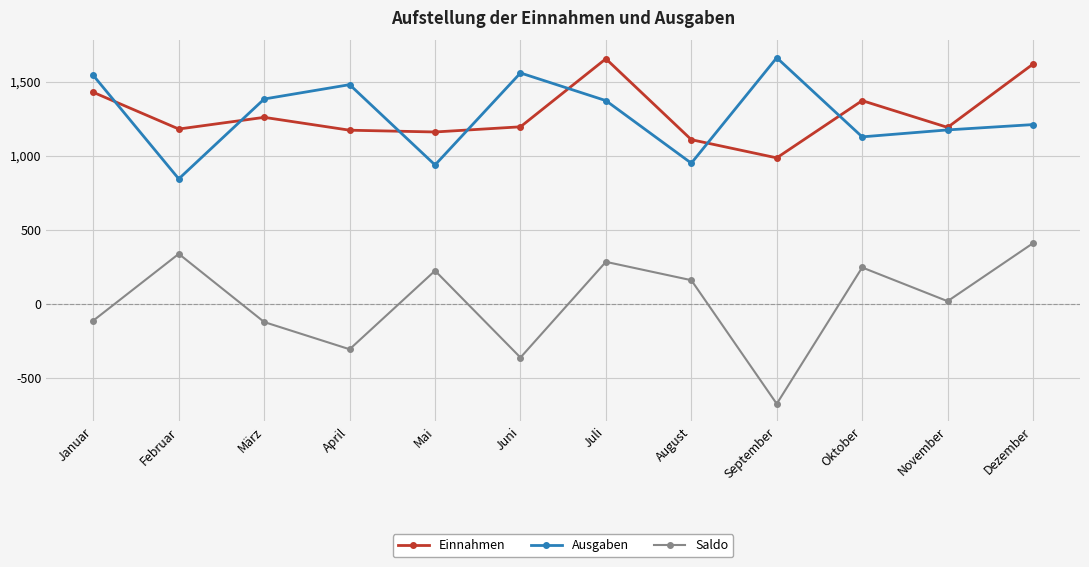

How many data points in Ausgaben are less than 1373?

6